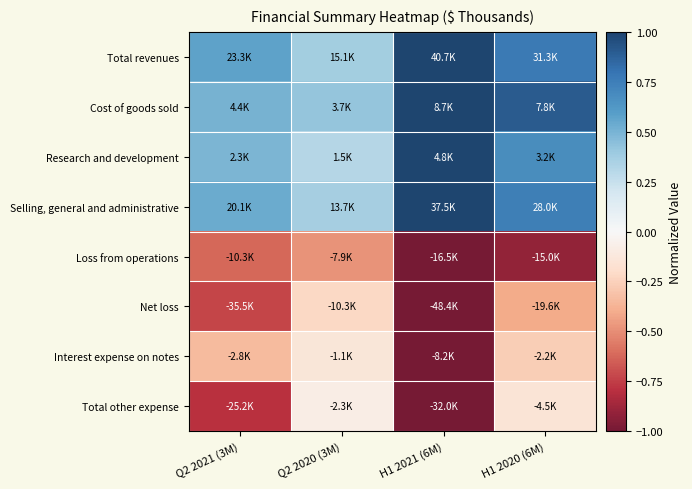

Count the number of categories in the chart.

4